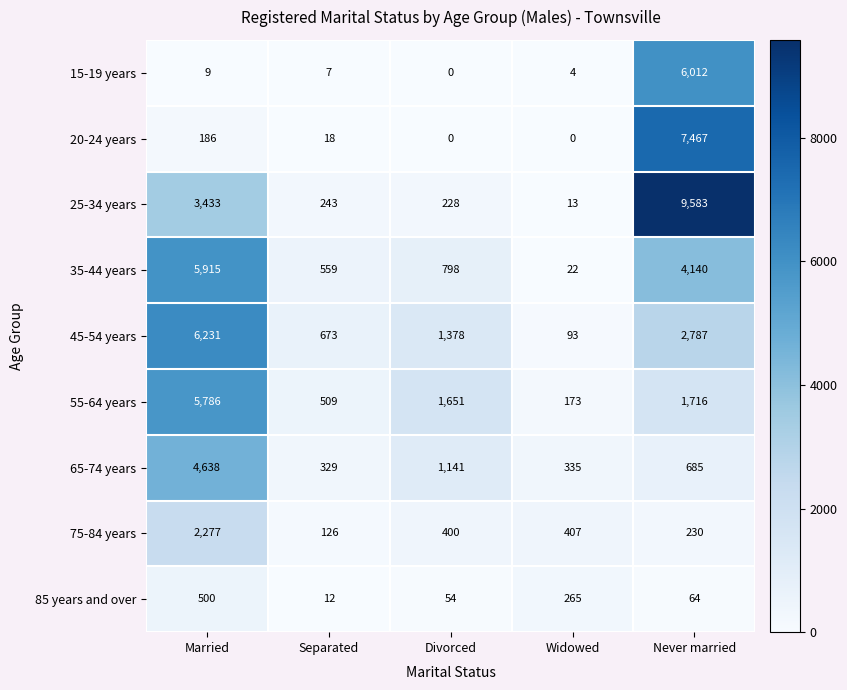

Which category has the highest value in the 25-34 years series?

Never married